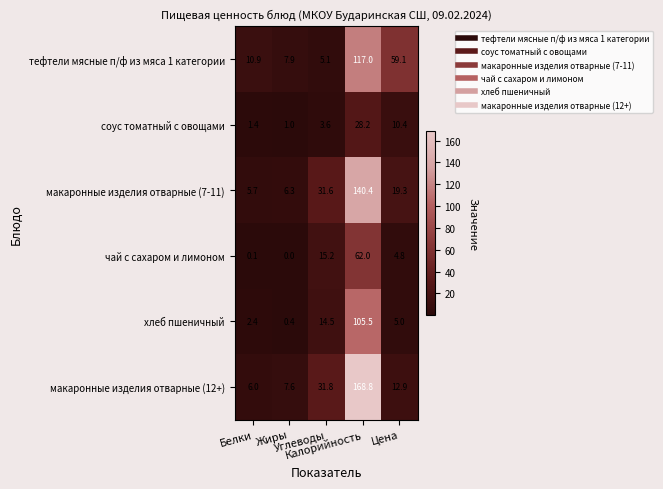

Which series has the largest total across all categories?

макаронные изделия отварные (12+)